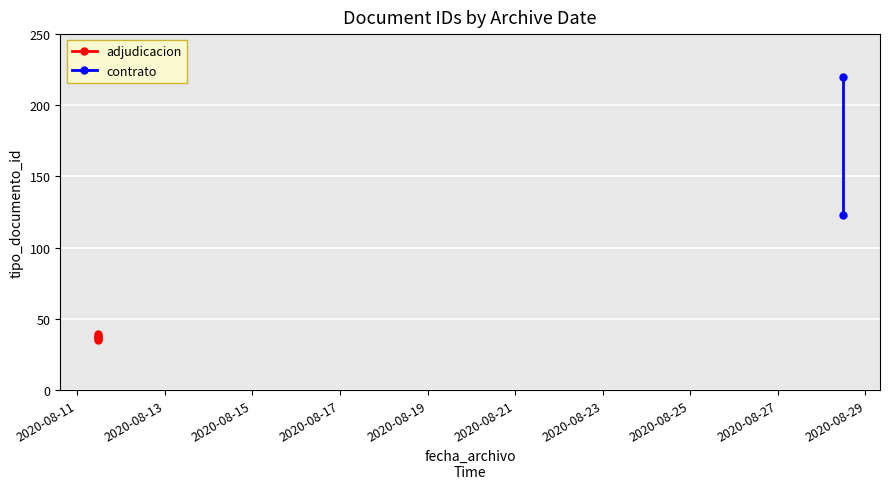

List the labels in order of value, smallest first.

2020-08-11 11:07:03, 2020-08-11 11:07:03, 2020-08-11 11:07:03, 2020-08-11 11:07:03, 2020-08-11 11:07:03, 2020-08-28 11:32:40, 2020-08-28 11:32:40